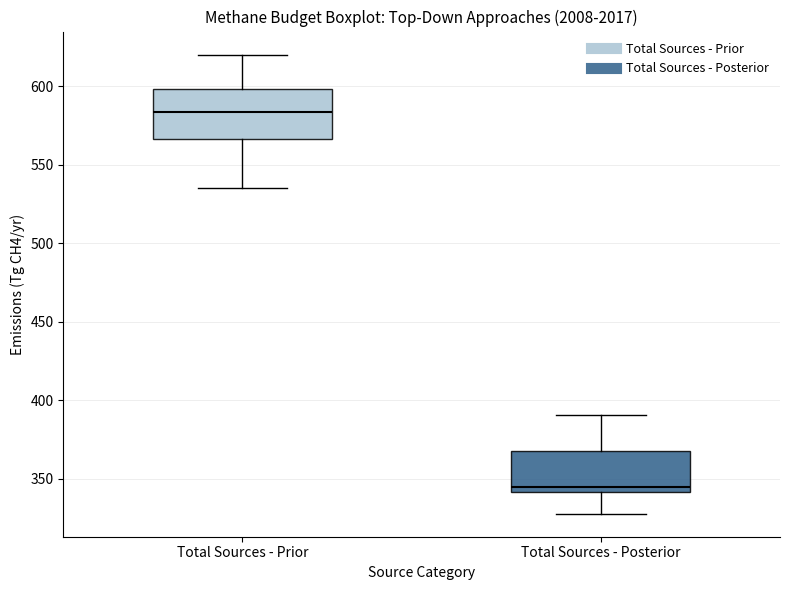

Reading left to right, read every box against the y-axis: the position of its median line, the range the box covers, and the ends of its whiskers. The values are not printed on the chart, so give them approximately, as read against the axis.

Total Sources - Prior: median 585, box 565 to 600, whiskers 535 to 620
Total Sources - Posterior: median 345, box 340 to 365, whiskers 330 to 390